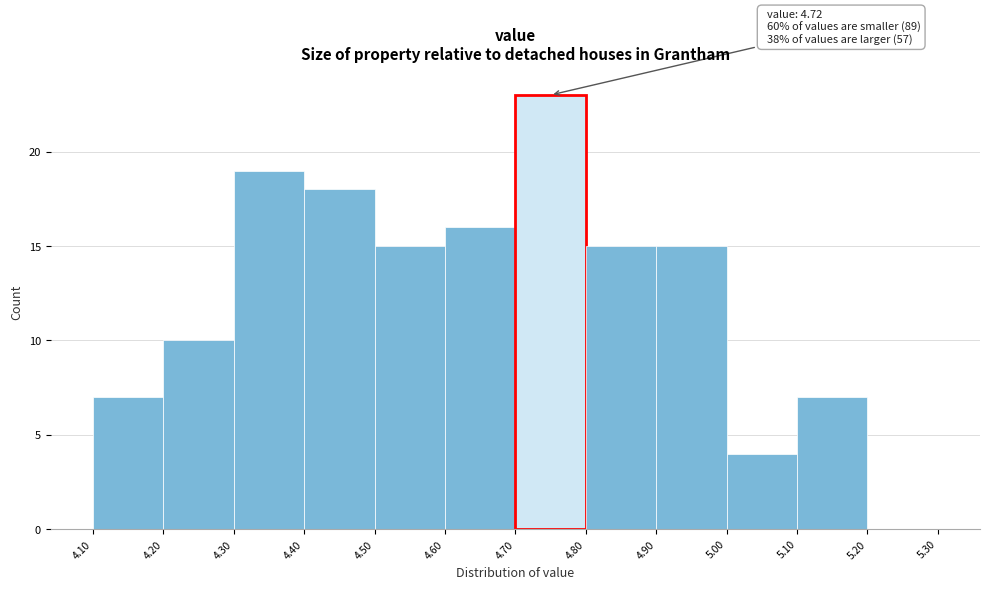

Which range on the x-axis has the tallest bar?

4.70 to 4.80